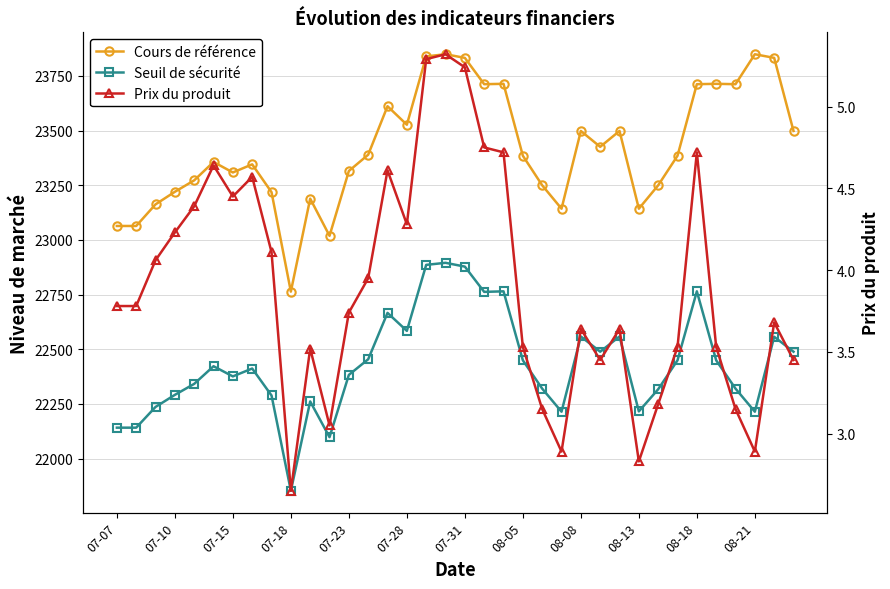

What is the difference between the second highest and minimum values in the Seuil de sécurité series?

1033.4